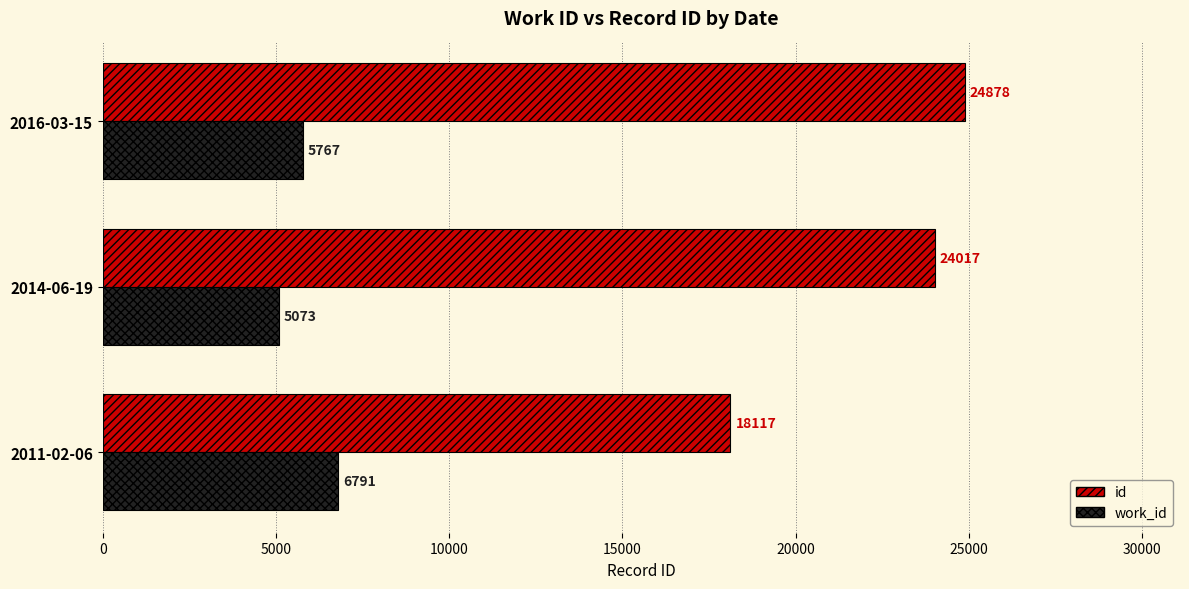

What are all the series names shown in the legend?

id, work_id